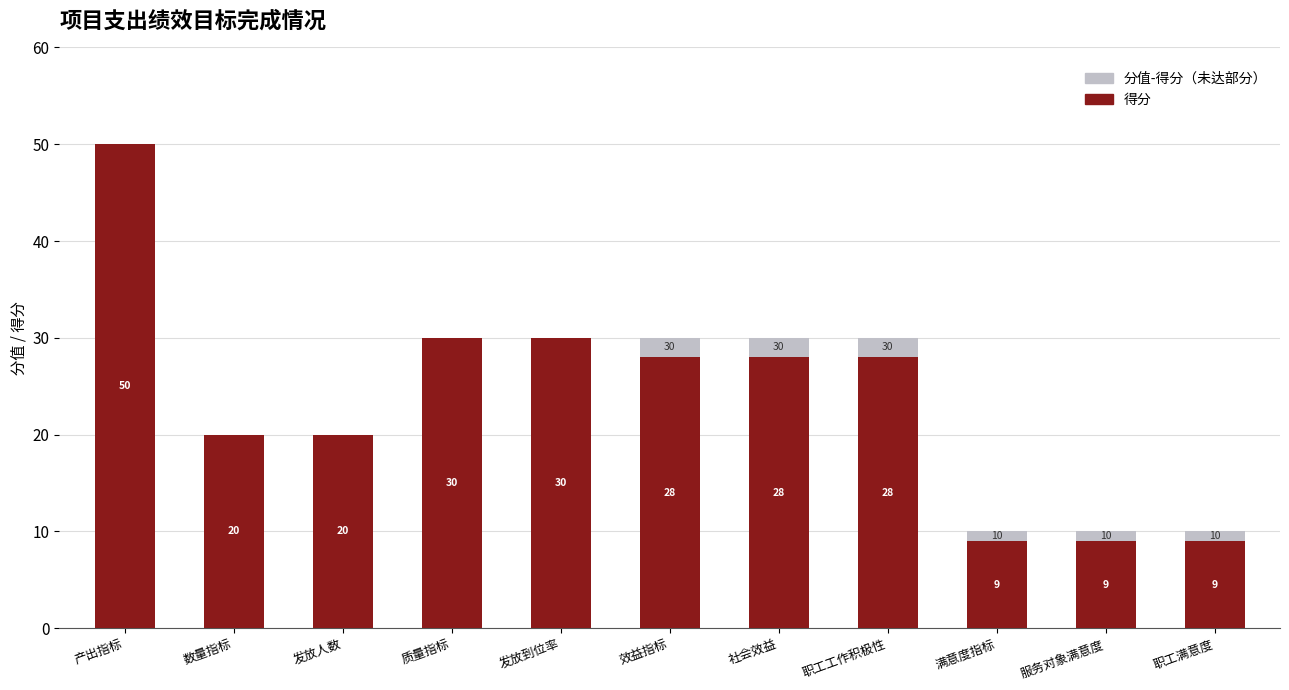

At which category is the sum across all series the highest?

产出指标